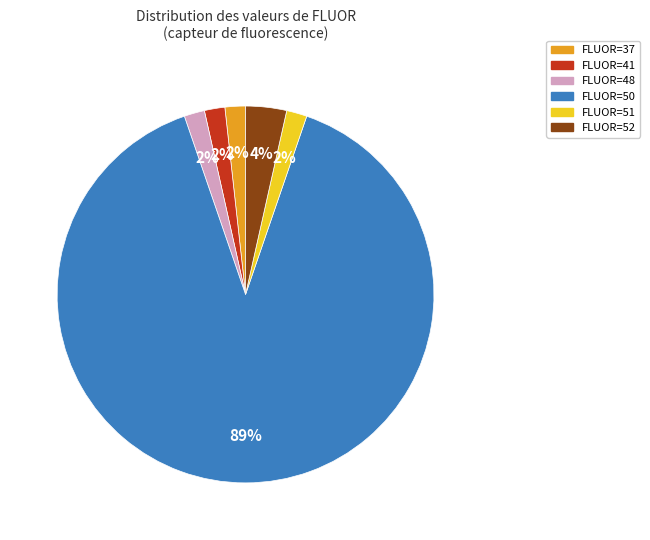

To the nearest percent, what is the average slice percentage?

17%